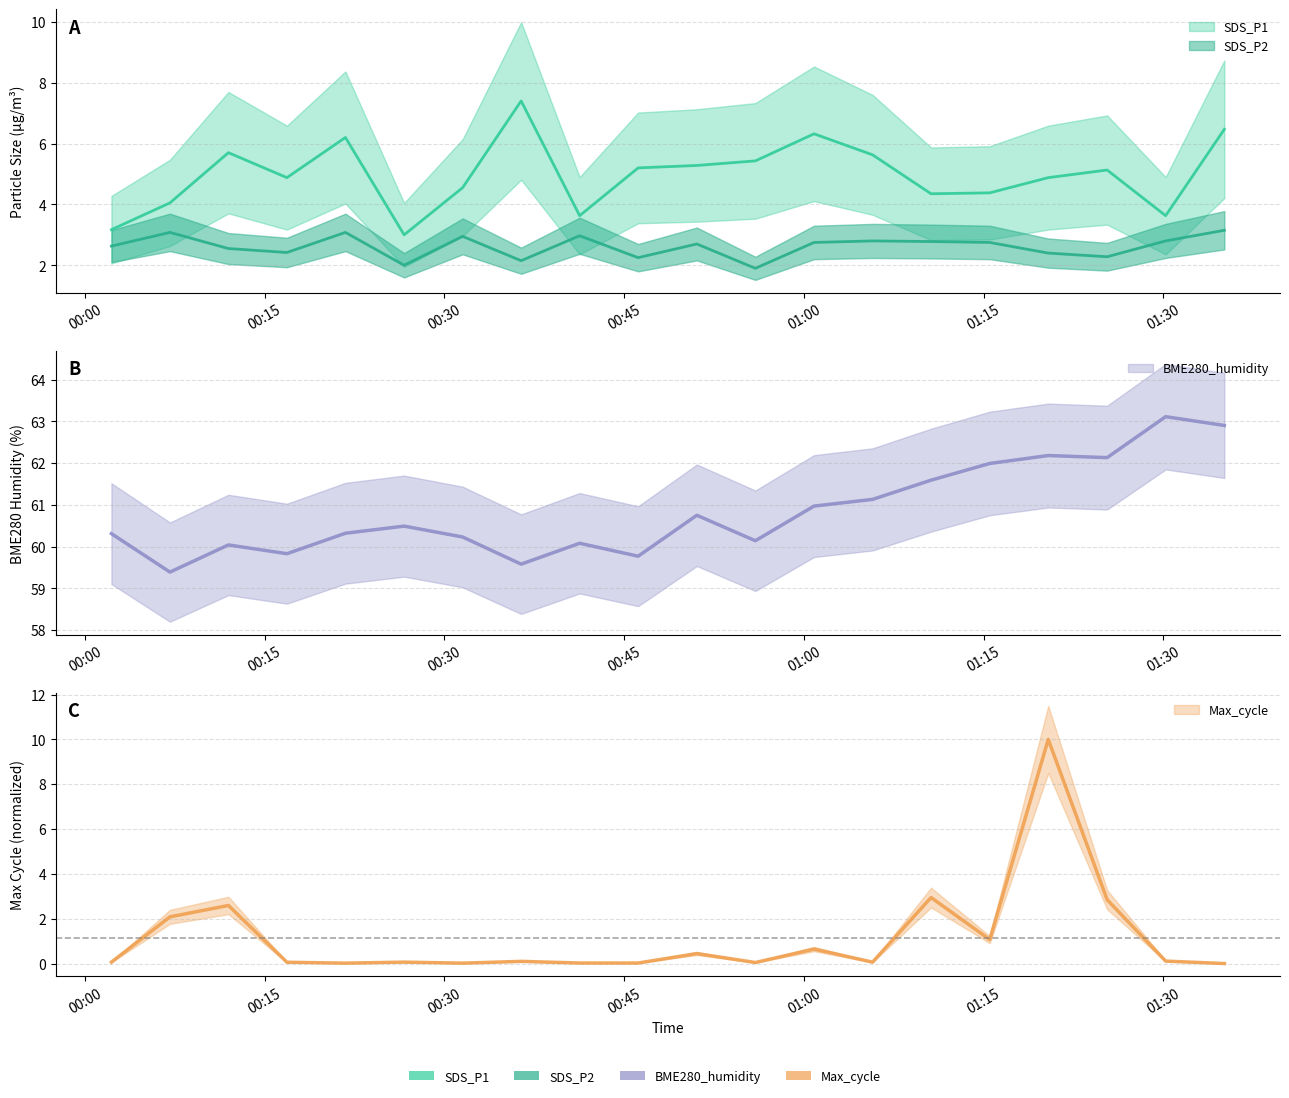

At which category does the chart reach its minimum across all series?

2022/03/09 01:35:06